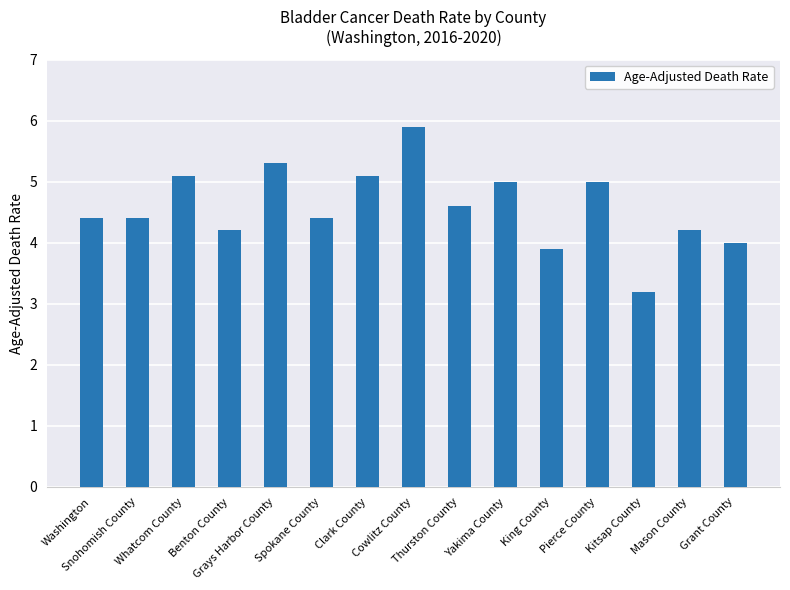

Reading right to left, transcribe all the data shown in this chart.

Grant County=4.0	Mason County=4.2	Kitsap County=3.2	Pierce County=5.0	King County=3.9	Yakima County=5.0	Thurston County=4.6	Cowlitz County=5.9	Clark County=5.1	Spokane County=4.4	Grays Harbor County=5.3	Benton County=4.2	Whatcom County=5.1	Snohomish County=4.4	Washington=4.4